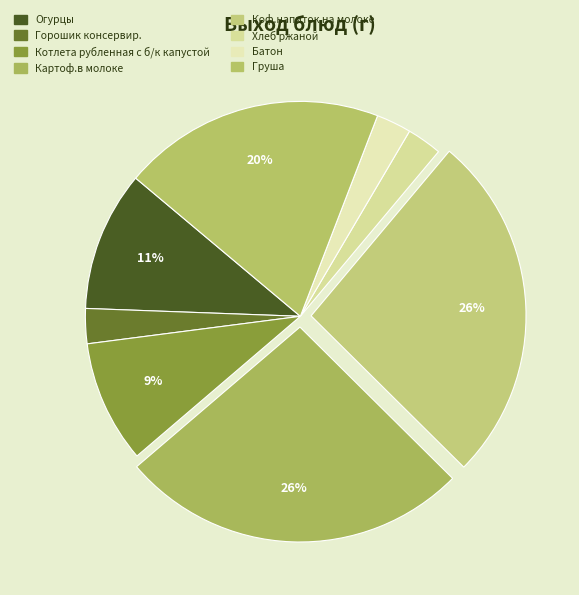

To the nearest percent, what percentage of the pie is Картоф.в молоке?

26%